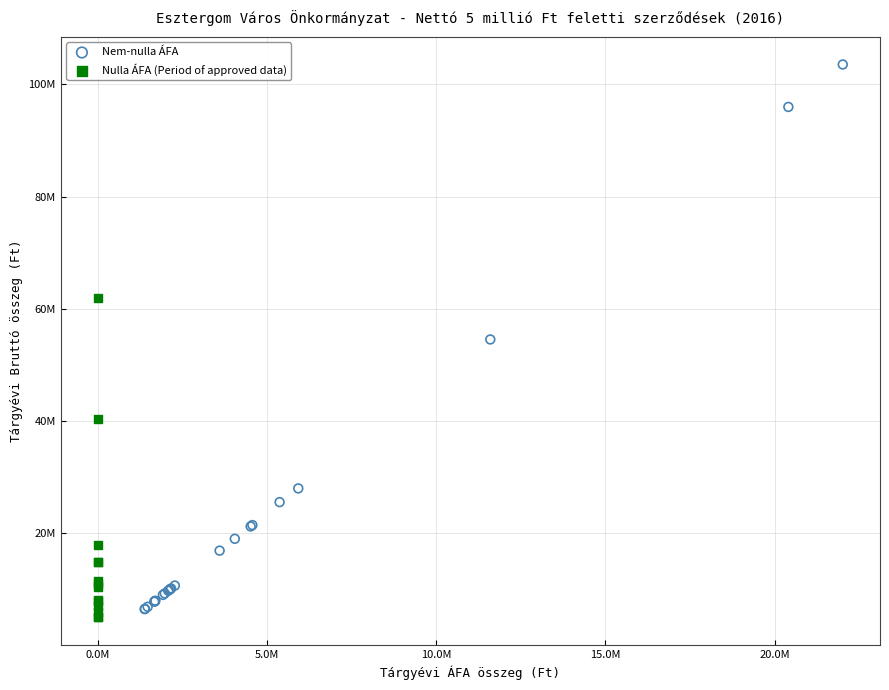

What are all the series names shown in the legend?

Nem-nulla ÁFA, Nulla ÁFA (Period of approved data)